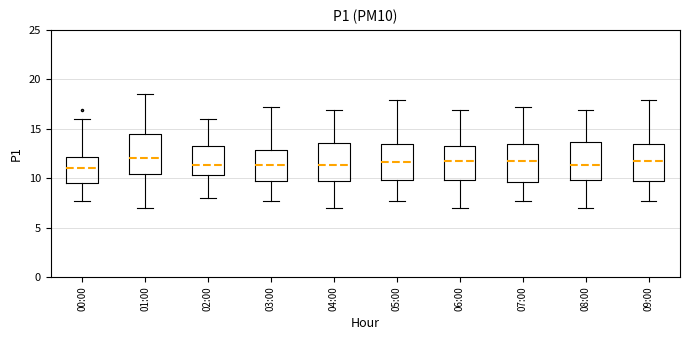

Where does the upper whisker of the box for 06:00 end on the y-axis? The values are not printed on the chart, so give them approximately, as read against the axis.

17.0